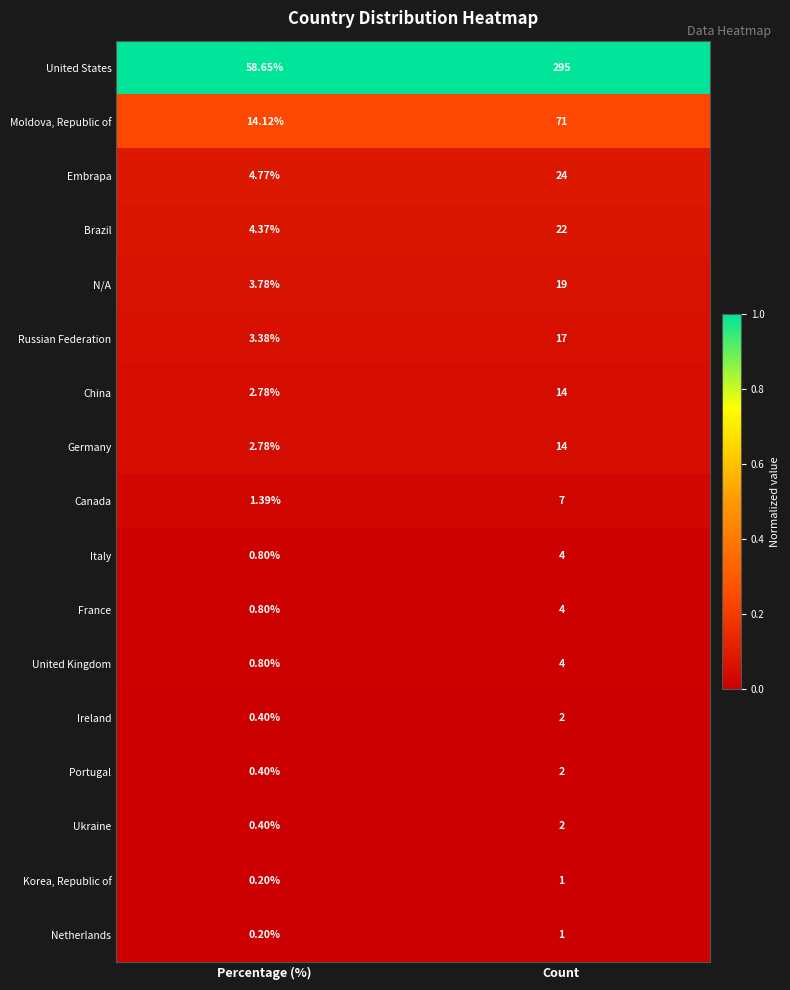

How many data points does each series have?

2